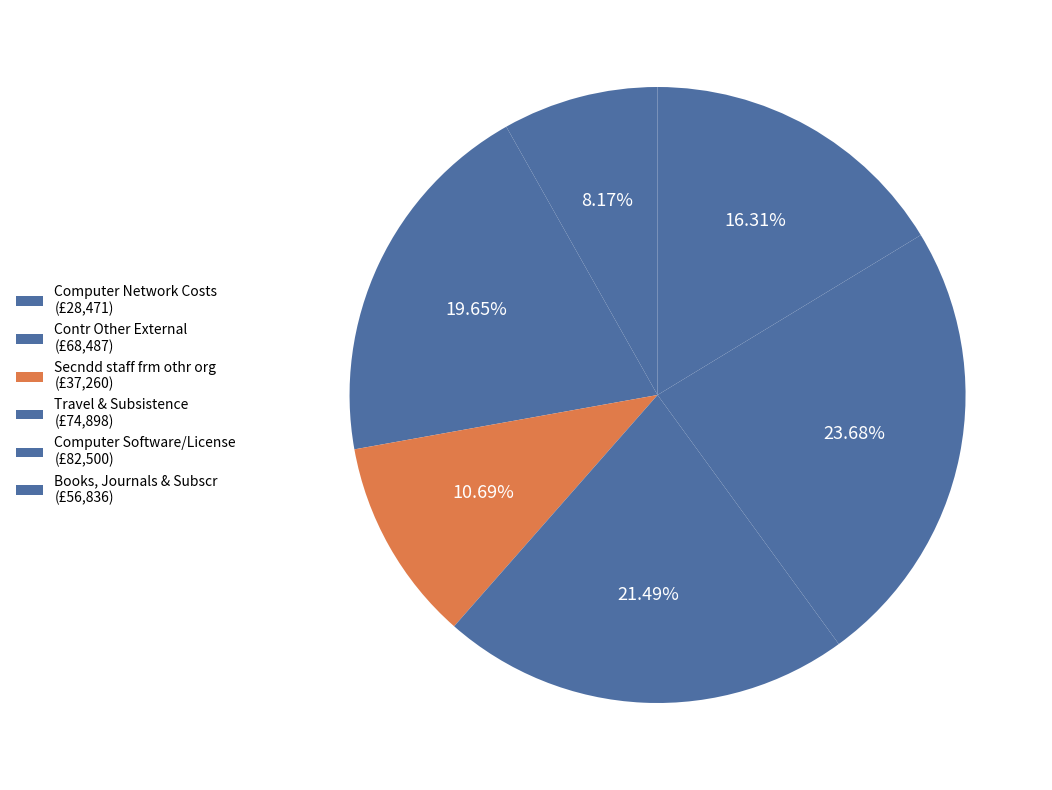

Is it true that Books, Journals & Subscr is 16% of the pie?

True